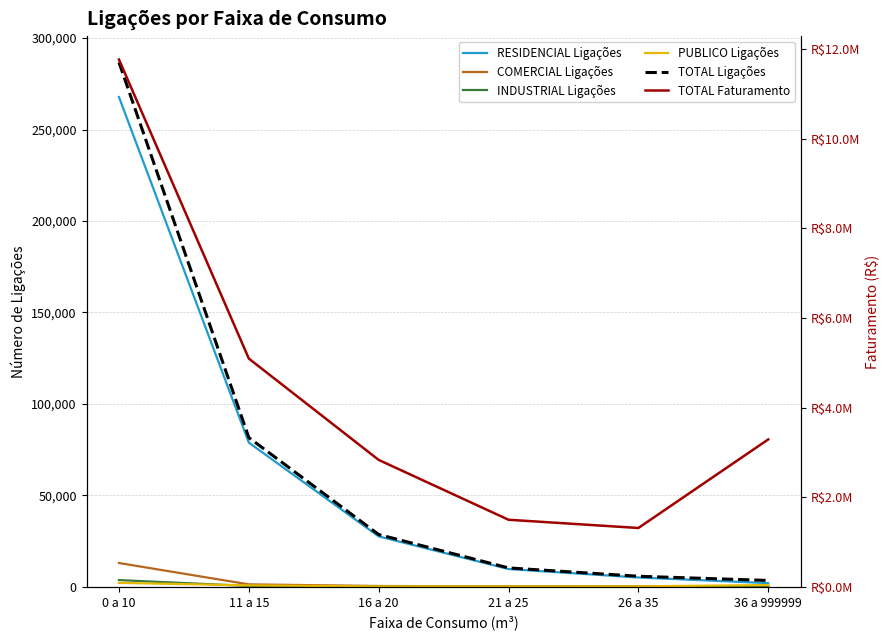

True or false: RESIDENCIAL Ligações has more than 2 interior local peaks.

False